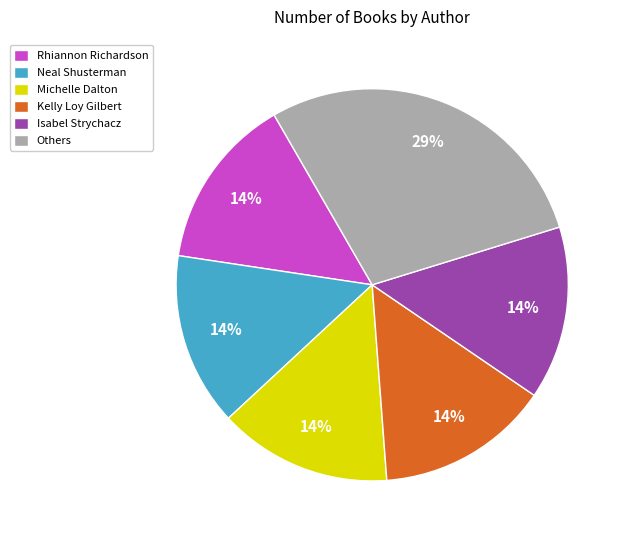

Is Rhiannon Richardson the majority of the pie?

No